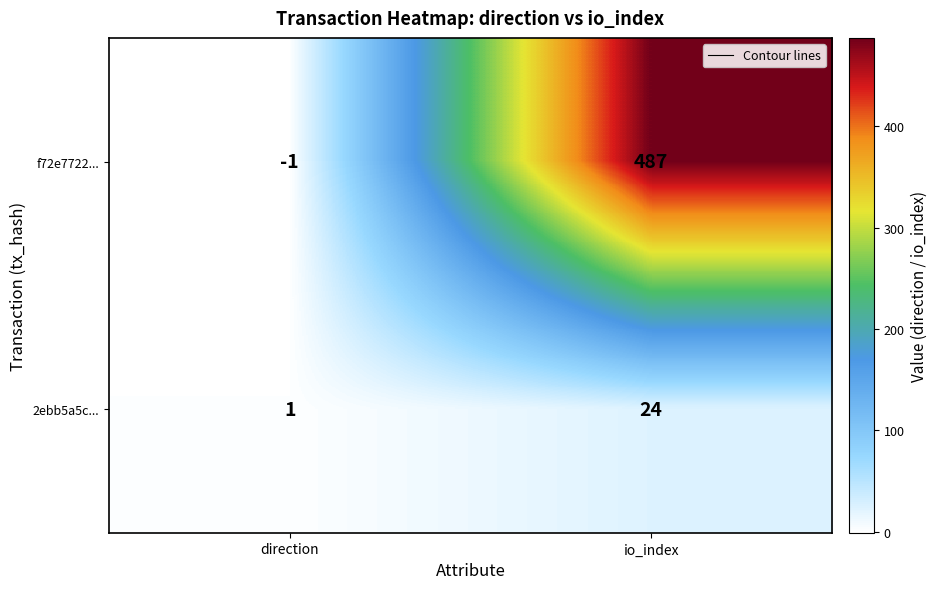

How many data points does each series have?

2